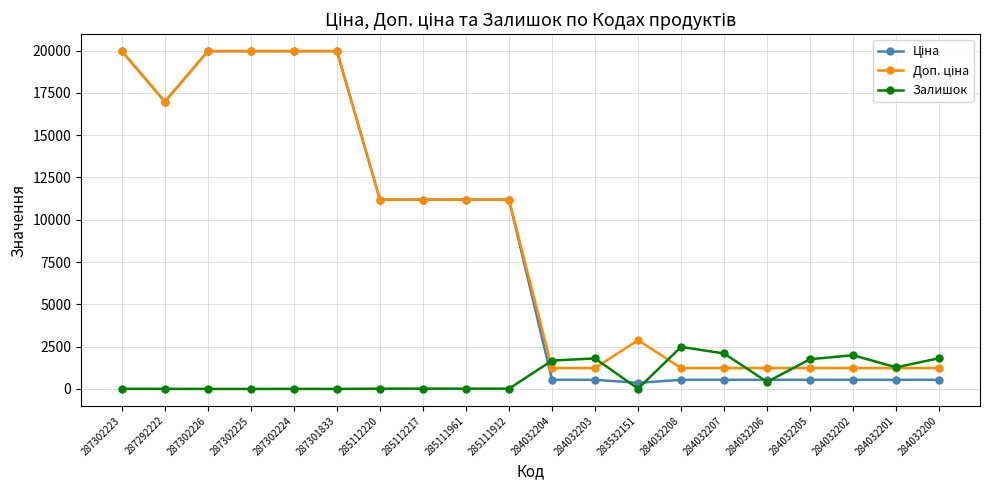

At how many categories does at least one series exceed 15938?

6